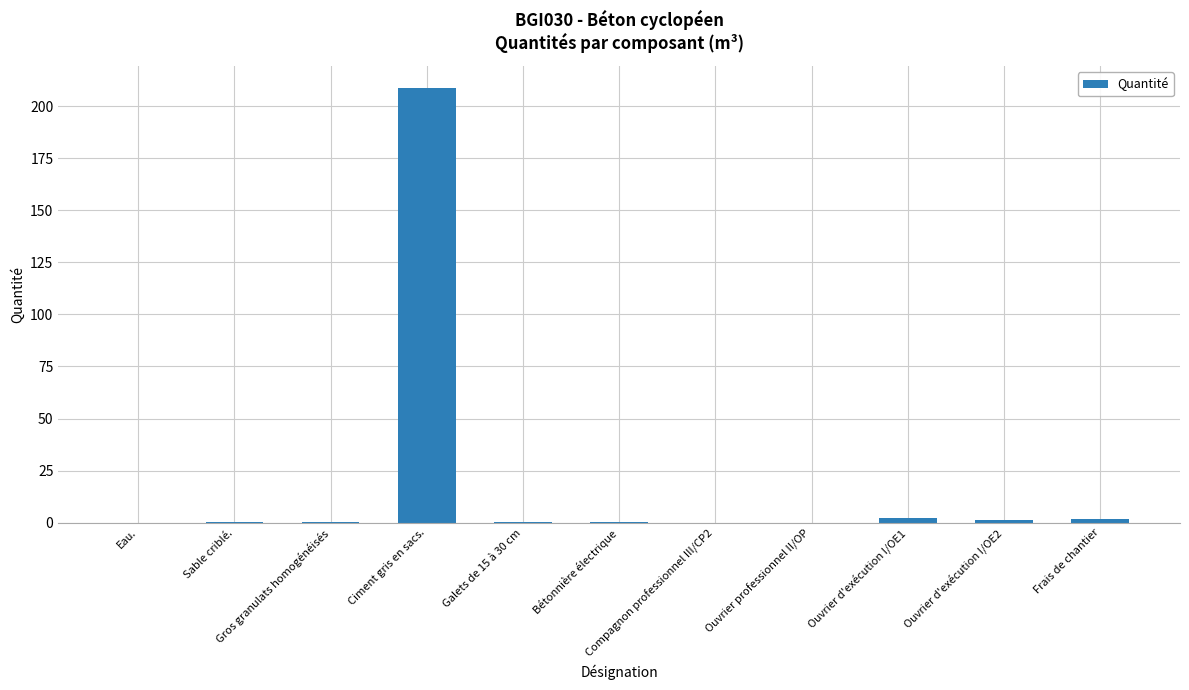

What is the sum of all values?

216.5